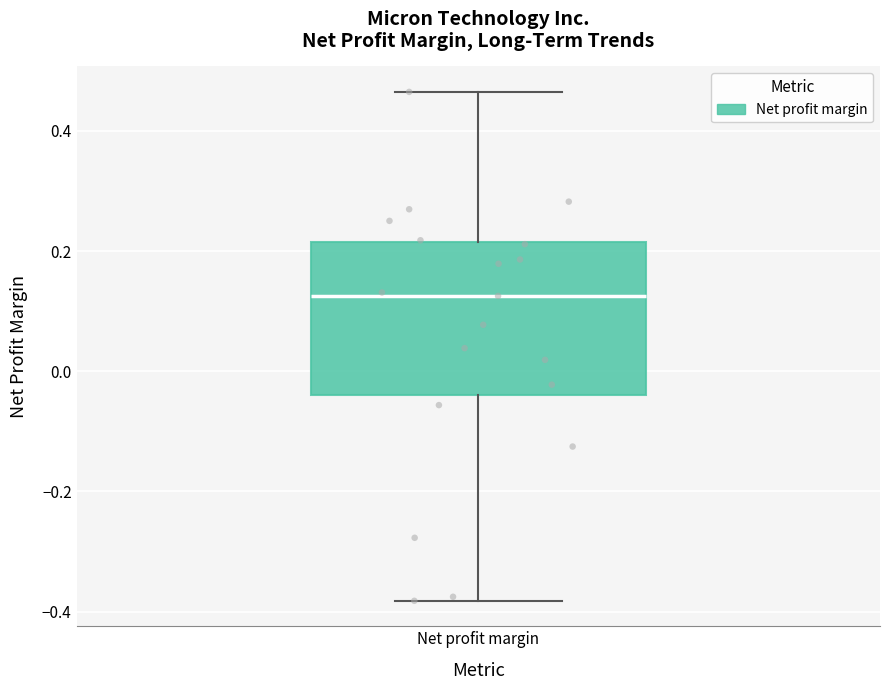

Transcribe this box plot: give where the median line is, the range the box spans, and where the two whiskers end, as read against the y-axis. The values are not printed on the chart, so give them approximately, as read against the axis.

median 0.12, box -0.04 to 0.22, whiskers -0.38 to 0.46